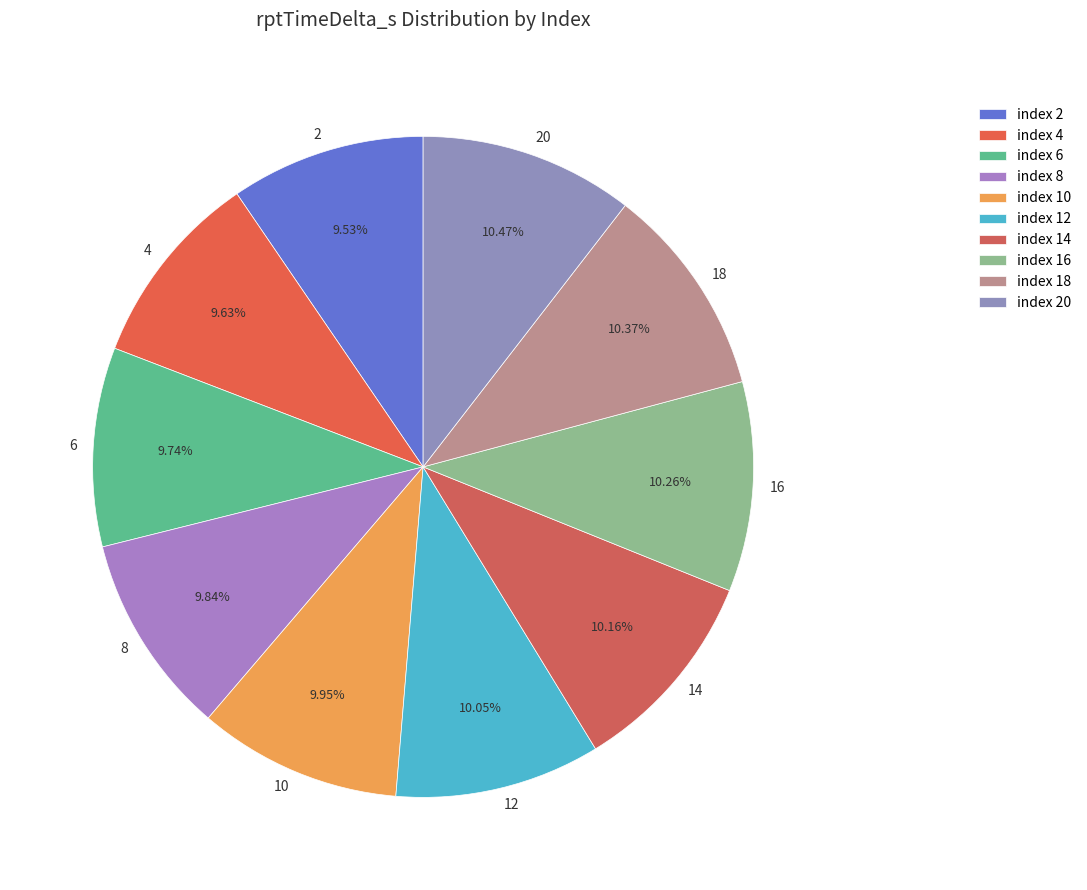

What percentage is the 16 slice, to the nearest percent?

10%